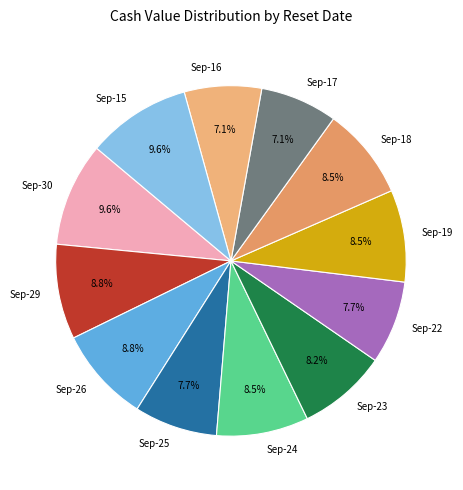

What percentage is NOT represented by Sep-15?

90.4%